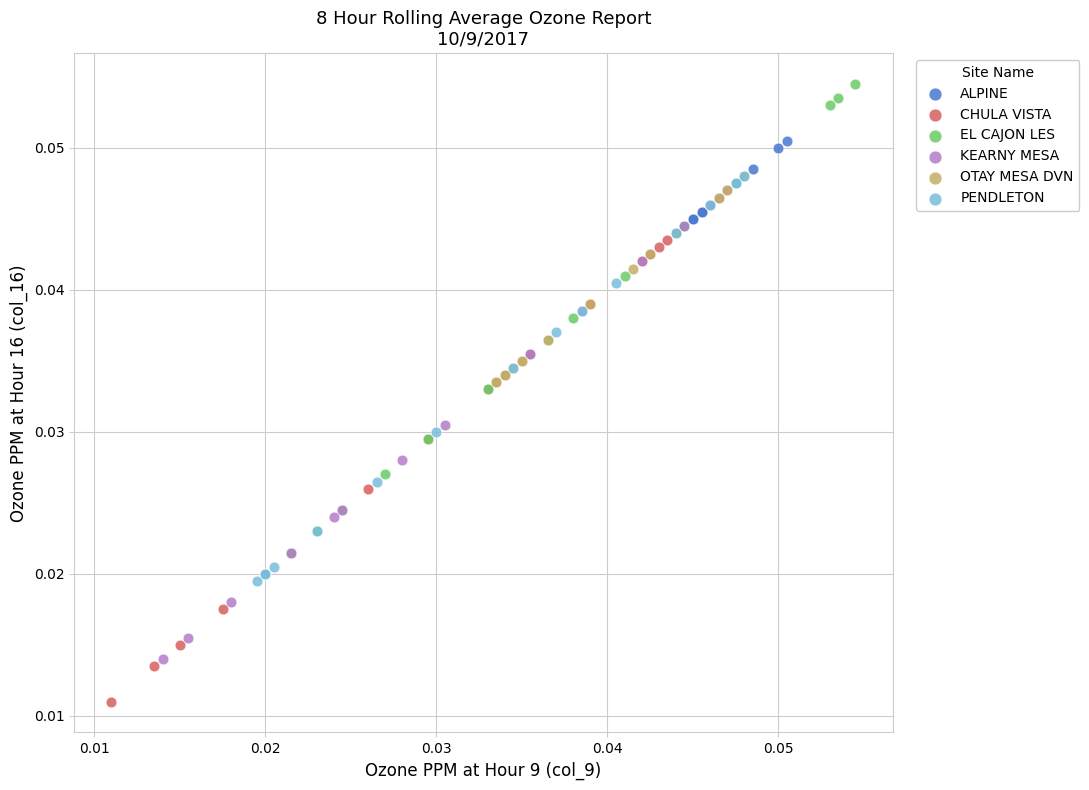

Which series contains the highest Y value?

EL CAJON LES